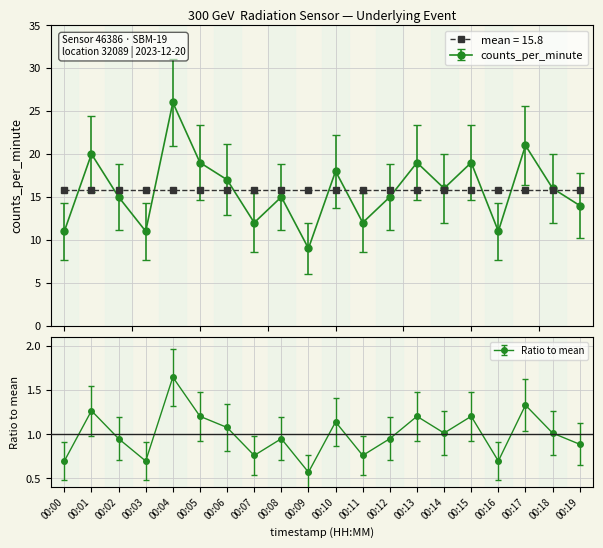

Reading left to right, list all the values displayed in this chart.

00:00=11	00:01=20	00:02=15	00:03=11	00:04=26	00:05=19	00:06=17	00:07=12	00:08=15	00:09=9	00:10=18	00:11=12	00:12=15	00:13=19	00:14=16	00:15=19	00:16=11	00:17=21	00:18=16	00:19=14